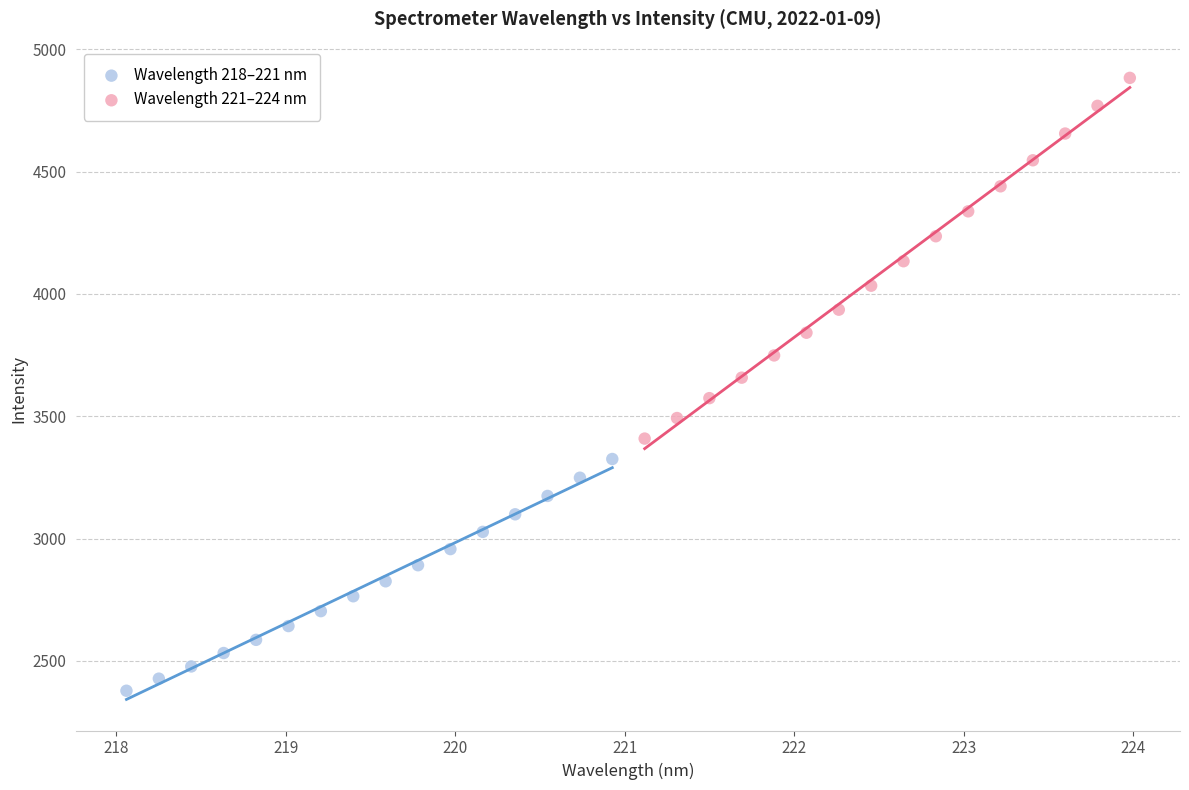

Which series contains the highest Y value?

Wavelength 221–224 nm